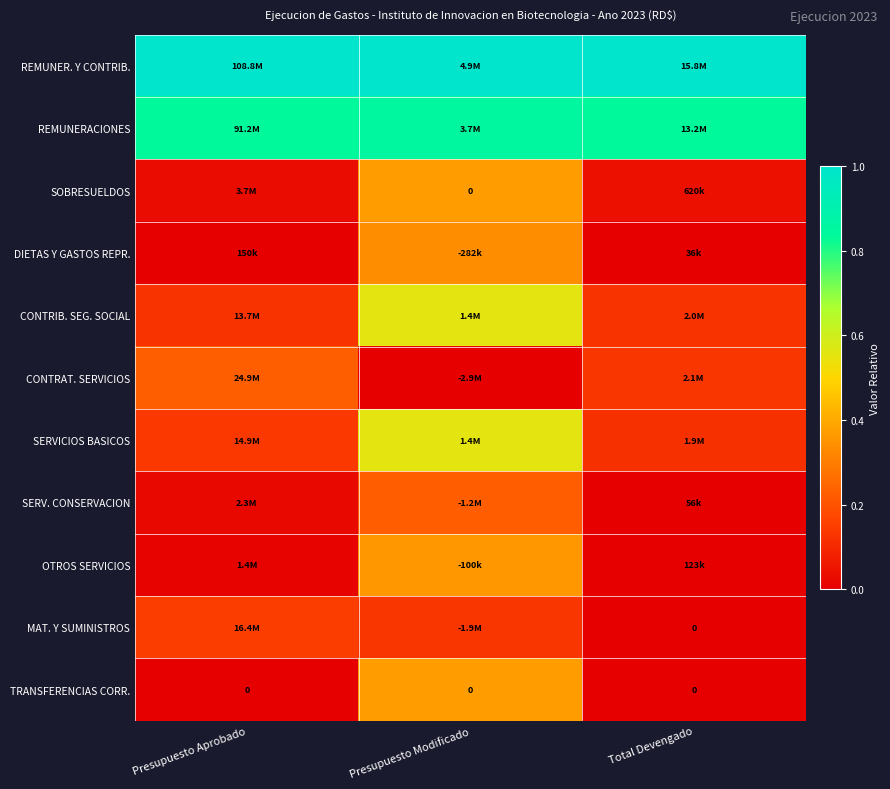

Is it true that TRANSFERENCIAS CORR. equals 0.2 at Total Devengado?

False